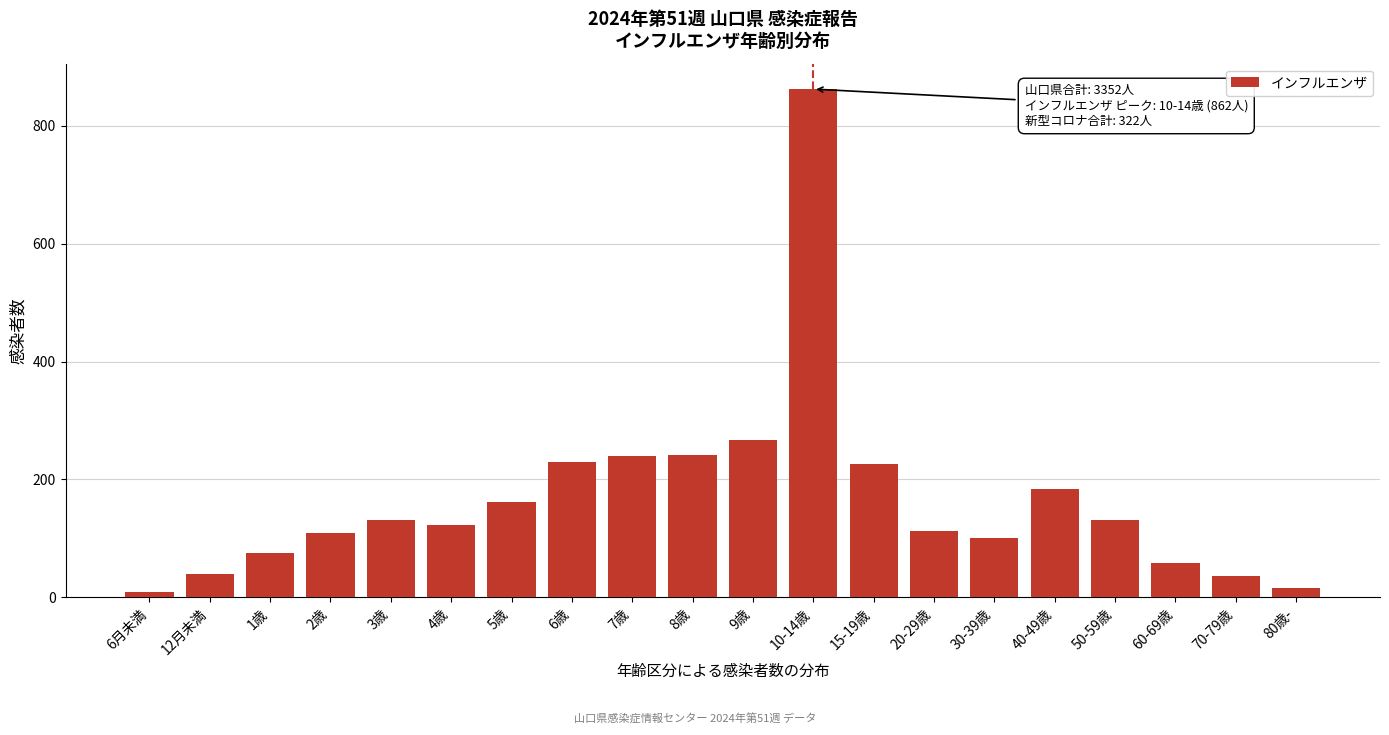

The value at 2歳 is 154. True or false?

False